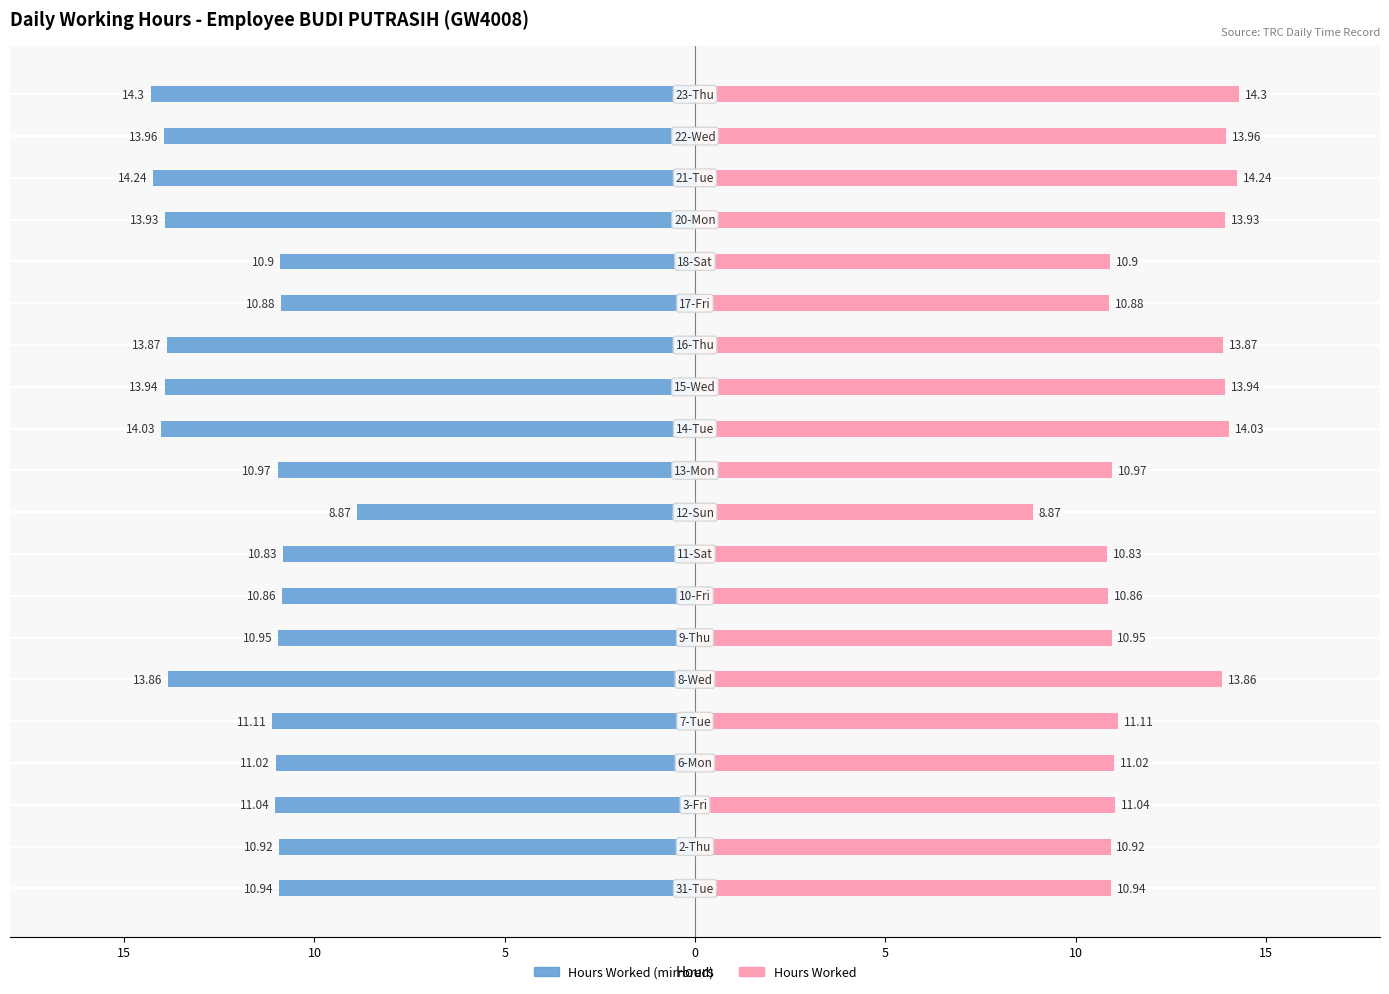

True or false: Hours Worked (Left) has a value of -5.4 at 10.

False